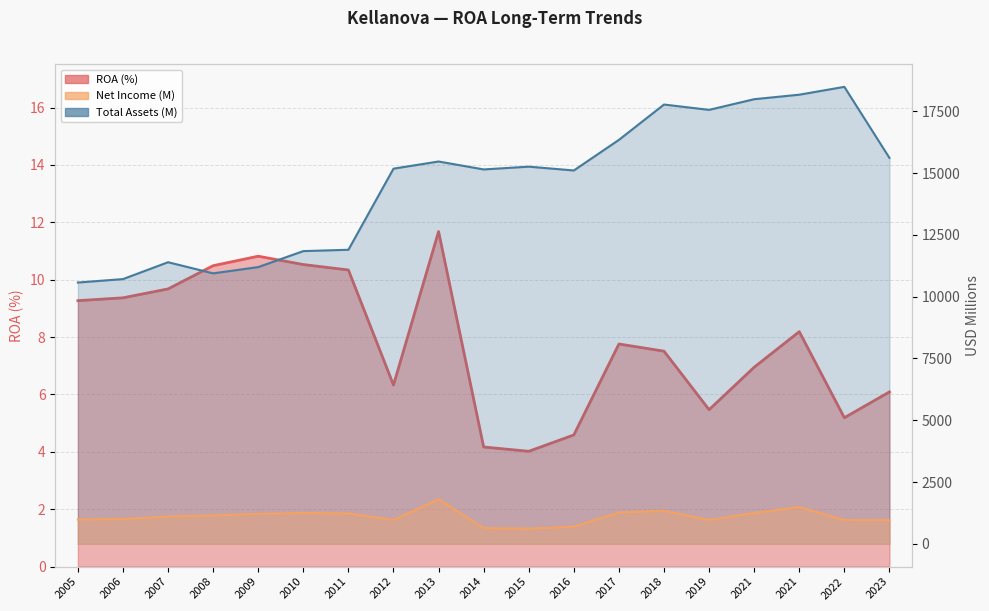

List the series in order of their peak value, lowest first.

ROA, Net Income (M), Total Assets (M)